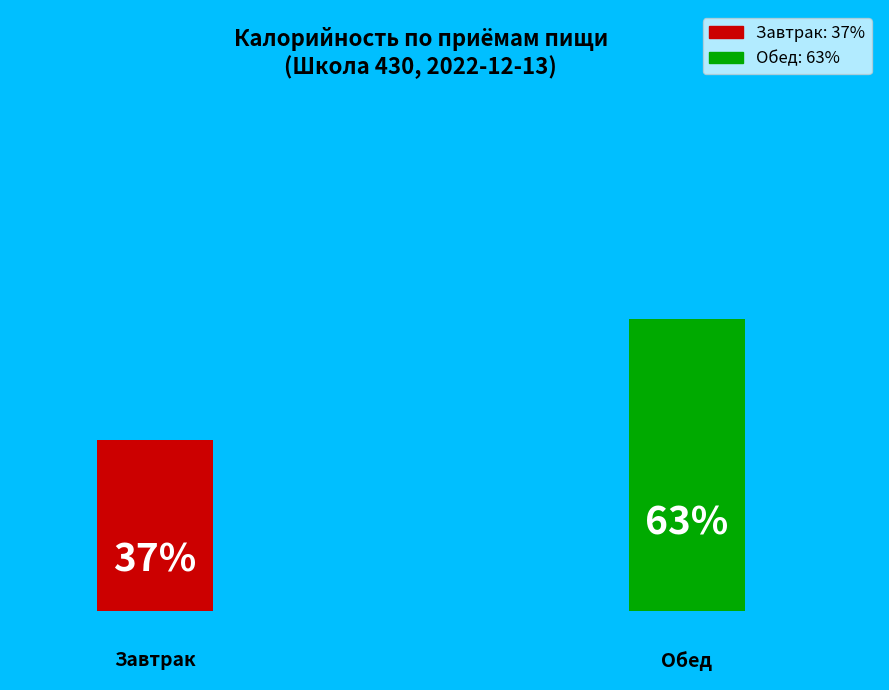

The Завтрак slice represents 31% of the pie. True or false?

False